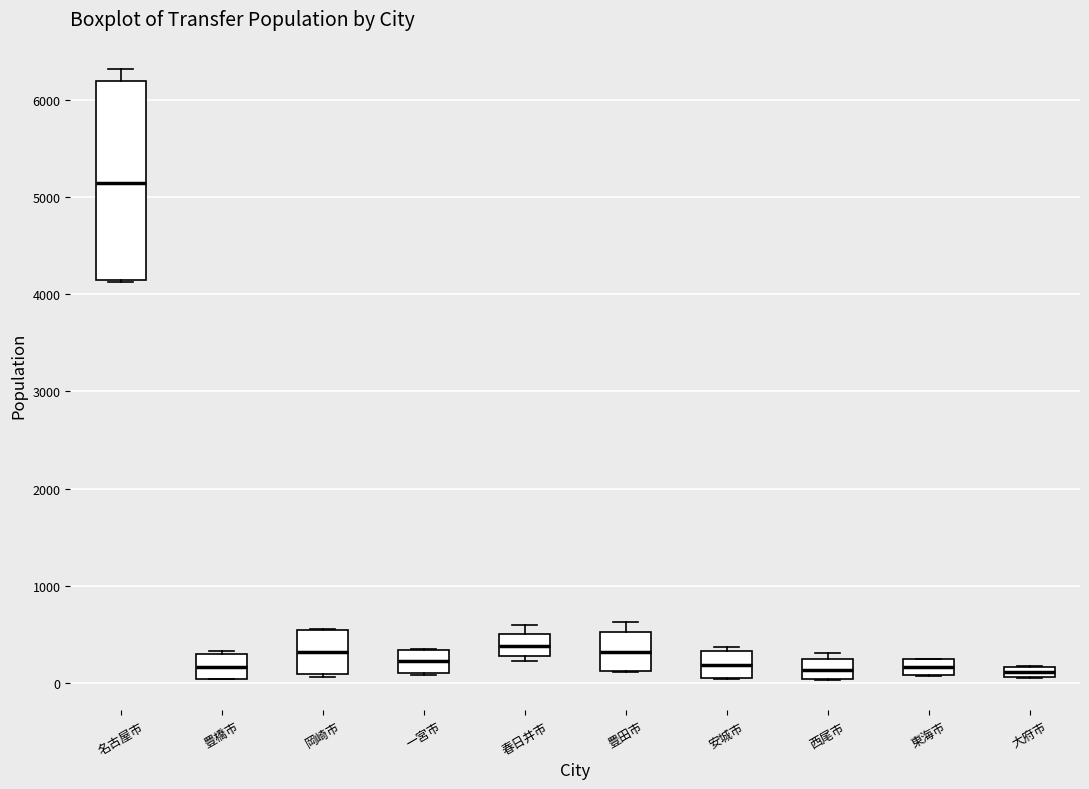

Comparing the boxes themselves (not the whiskers), which one is the tallest?

名古屋市